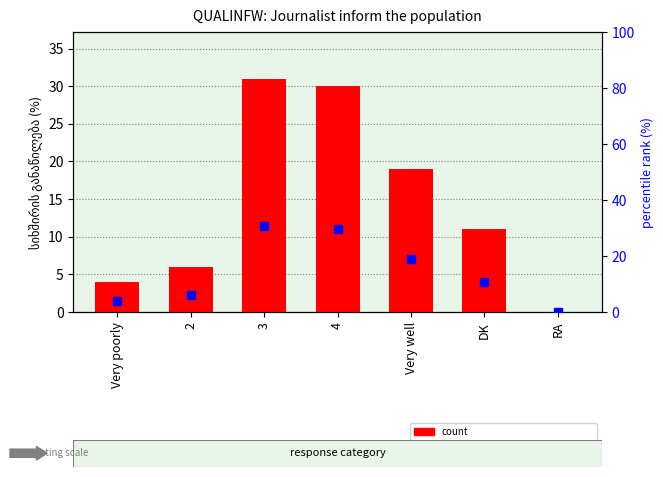

At which category is the sum across all series the highest?

3